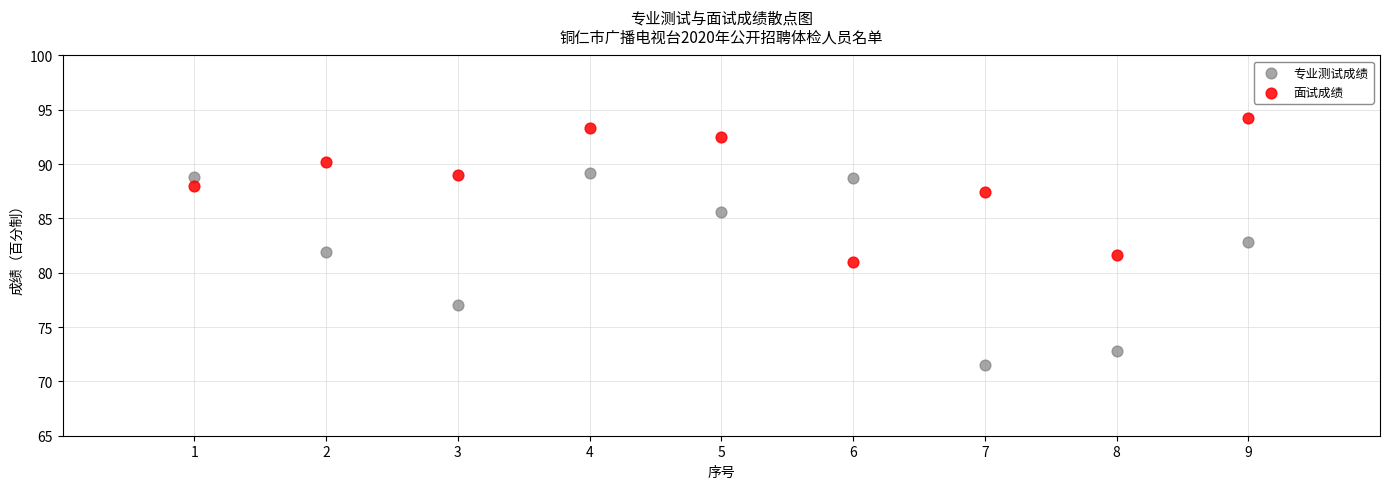

What are all the series names shown in the legend?

专业测试成绩, 面试成绩